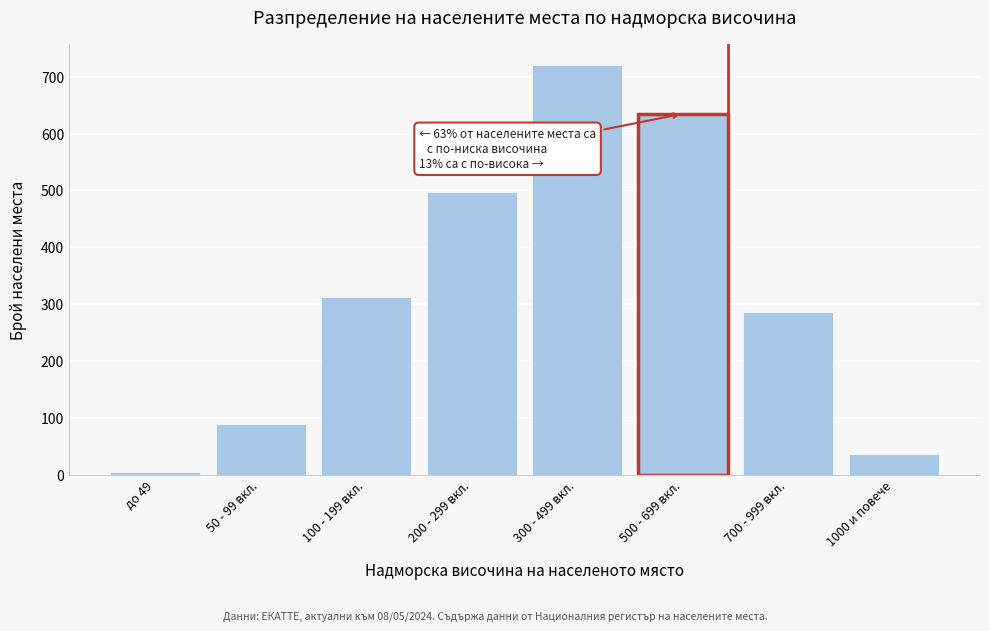

Reading left to right, what are all the values shown in this chart?

4	89	312	498	721	635	287	37